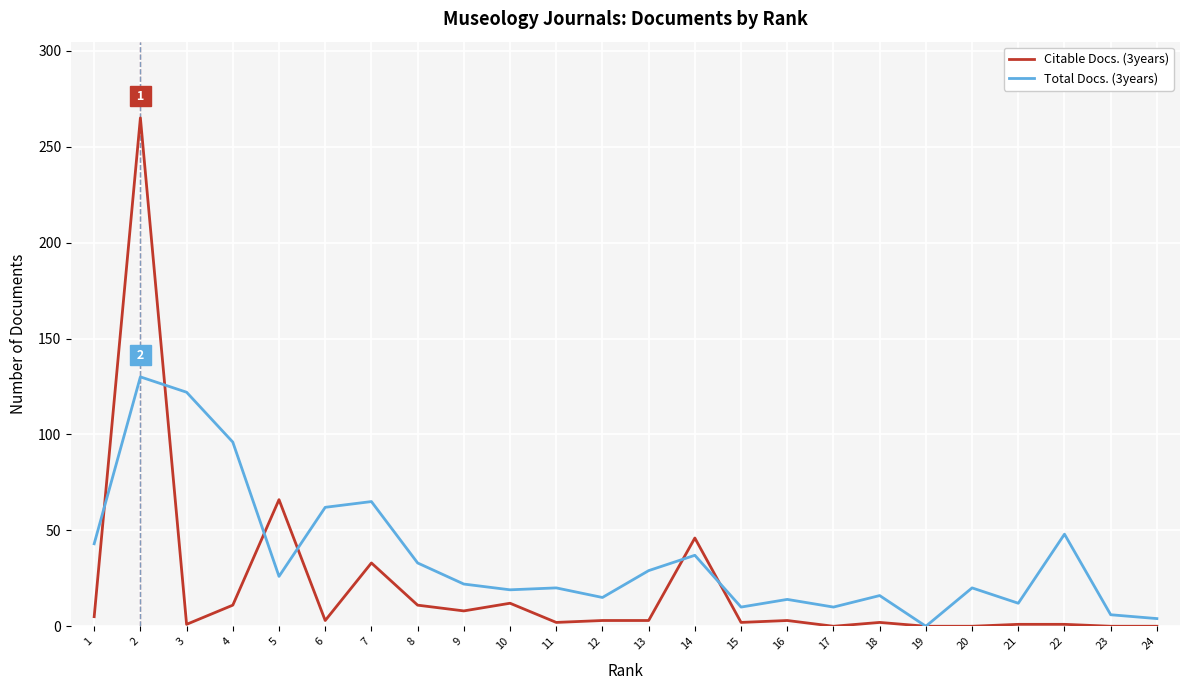

True or false: Total Docs. (3years) has more than 2 interior local peaks.

True